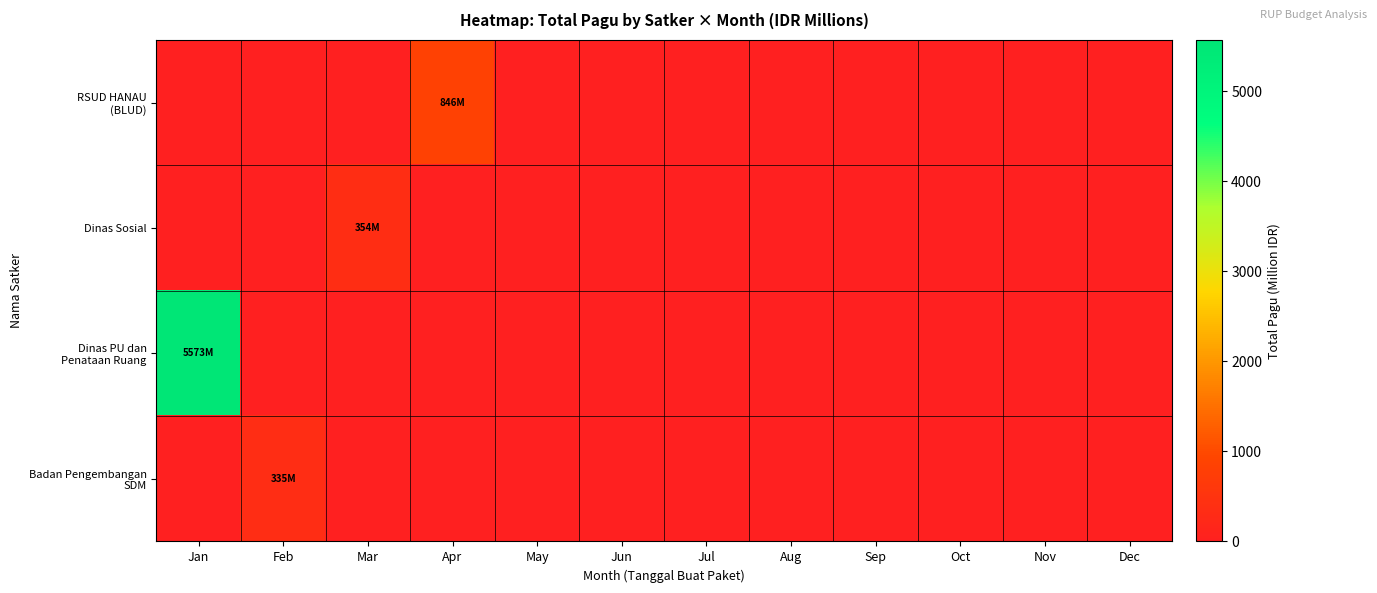

How many data points does each series have?

12